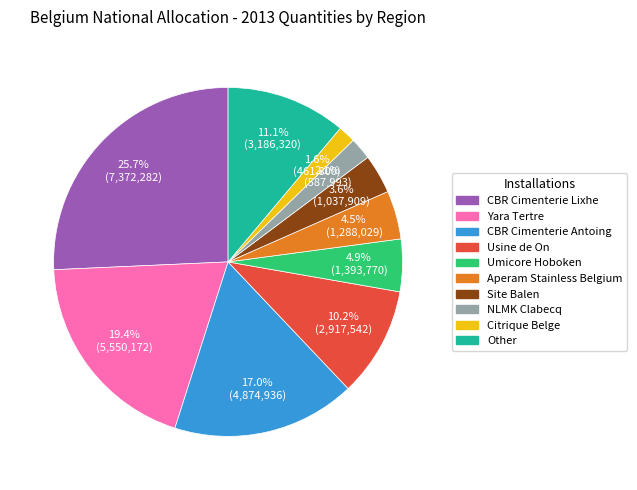

Is there any slice that represents more than half of the pie?

No